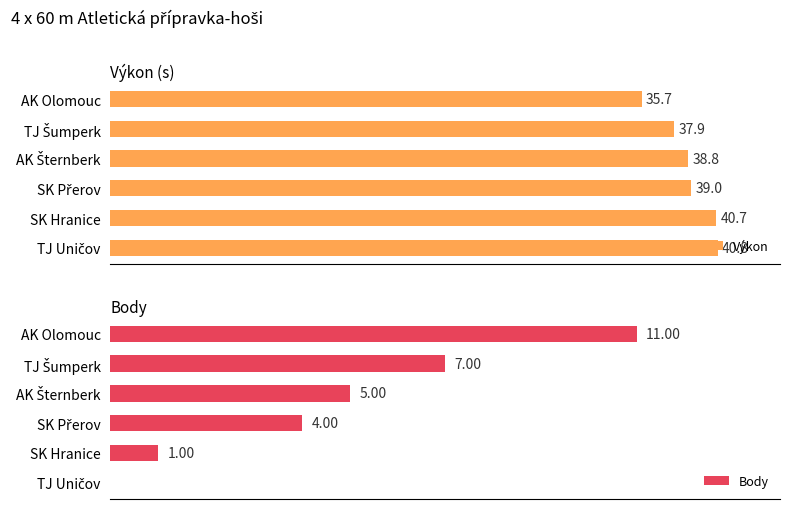

Which has a higher value, AK Olomouc or SK Přerov?

SK Přerov